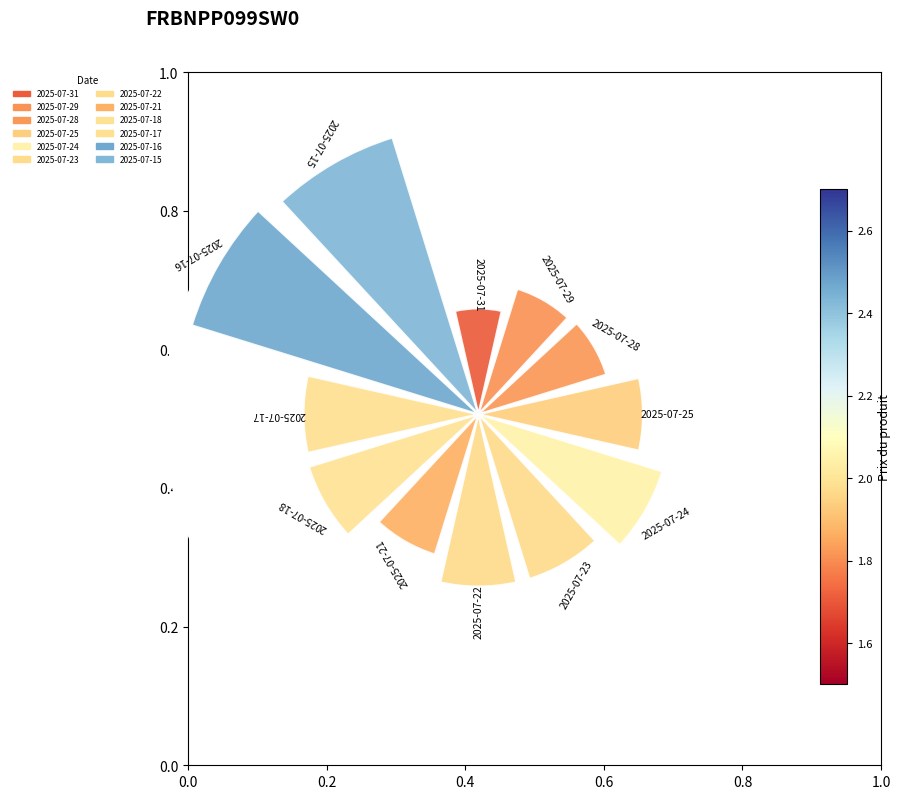

Is it true that 2025-07-29 is 21% of the pie?

False